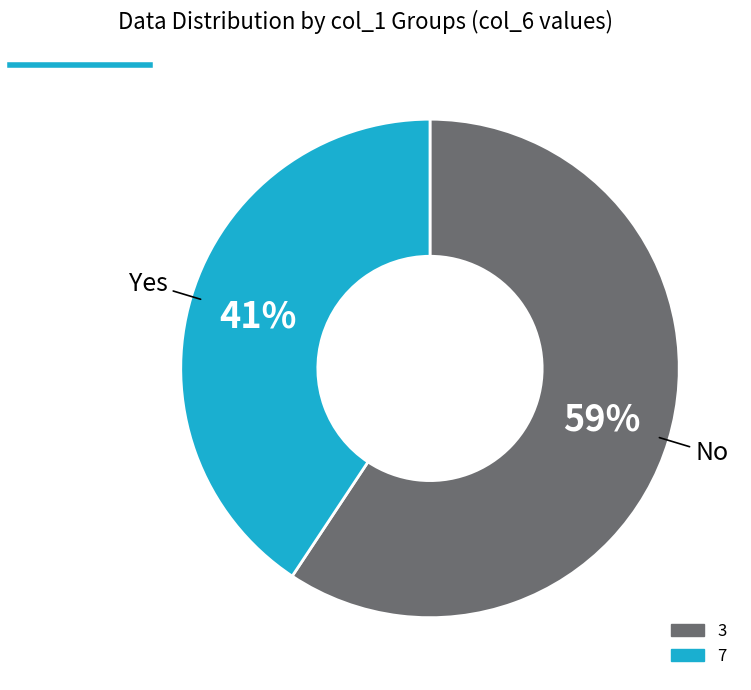

To the nearest percent, what is the average slice percentage?

50%